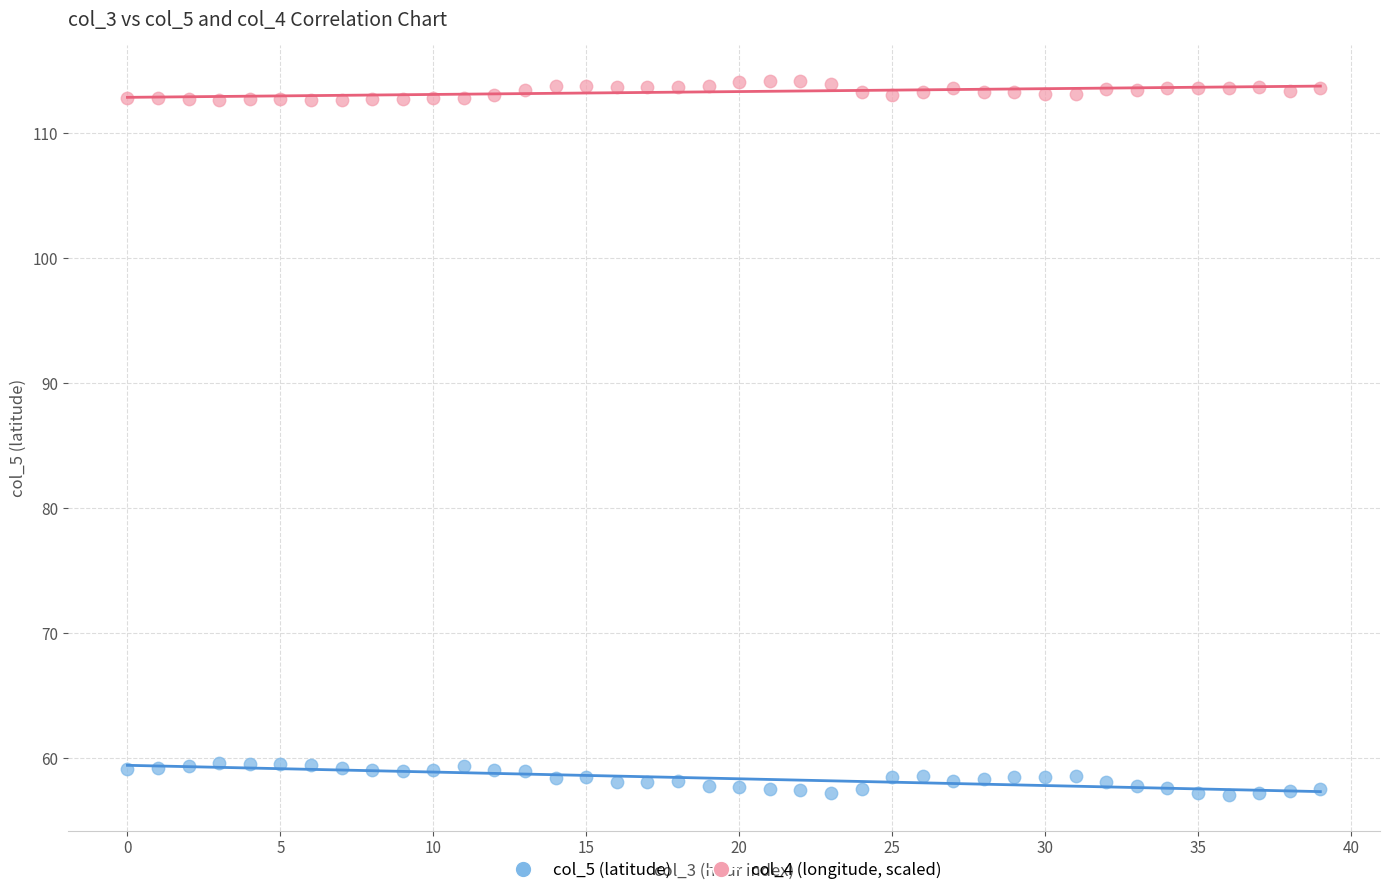

Which series reaches the maximum Y coordinate?

col_4 (longitude, scaled)